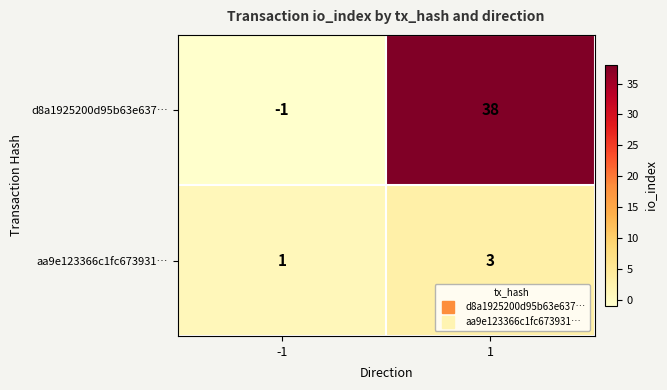

Is it true that d8a1925200d95b63e637… equals 54 at 1?

False